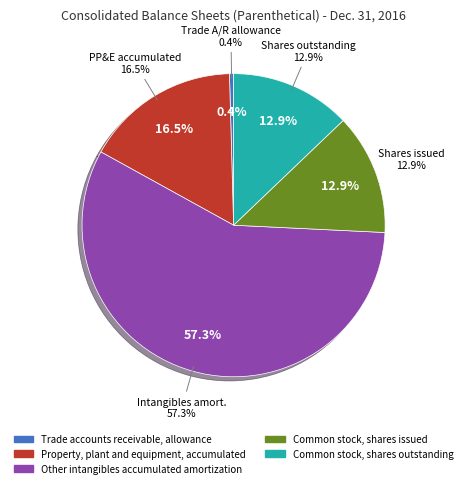

How many segments does this pie chart have?

5